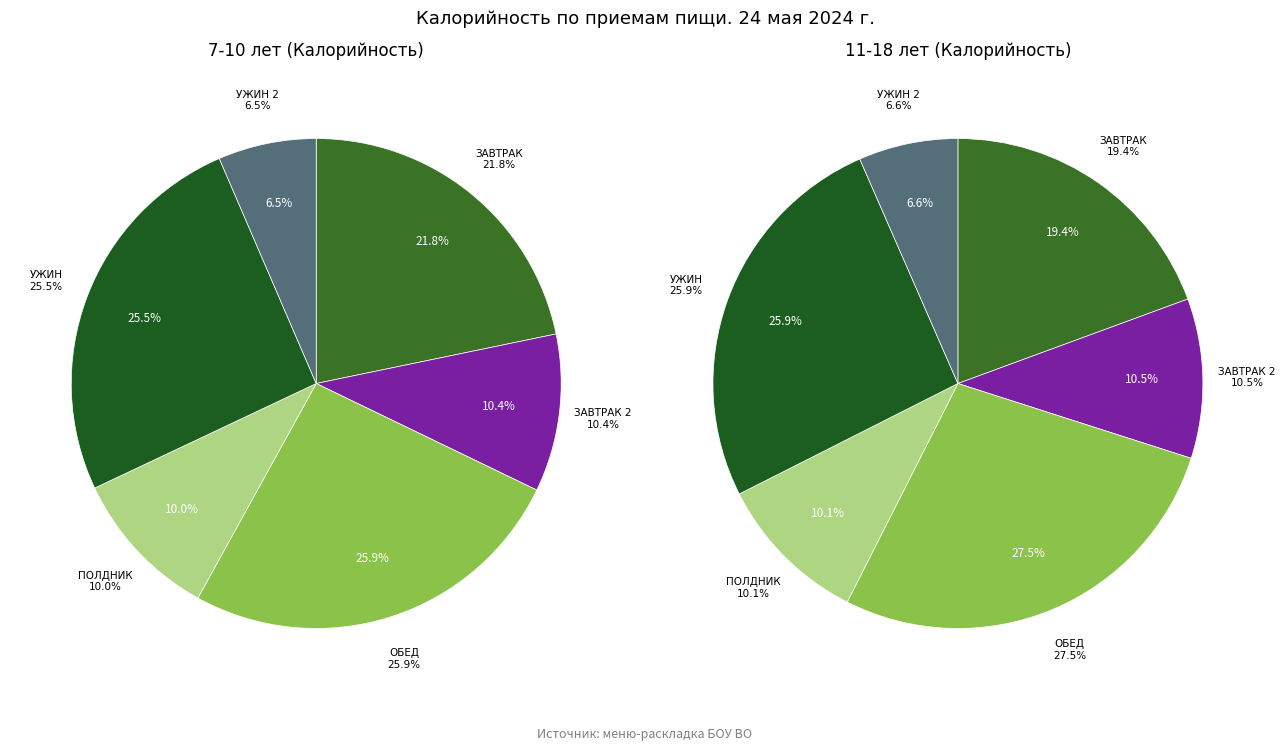

Is there any slice that represents more than half of the pie?

No